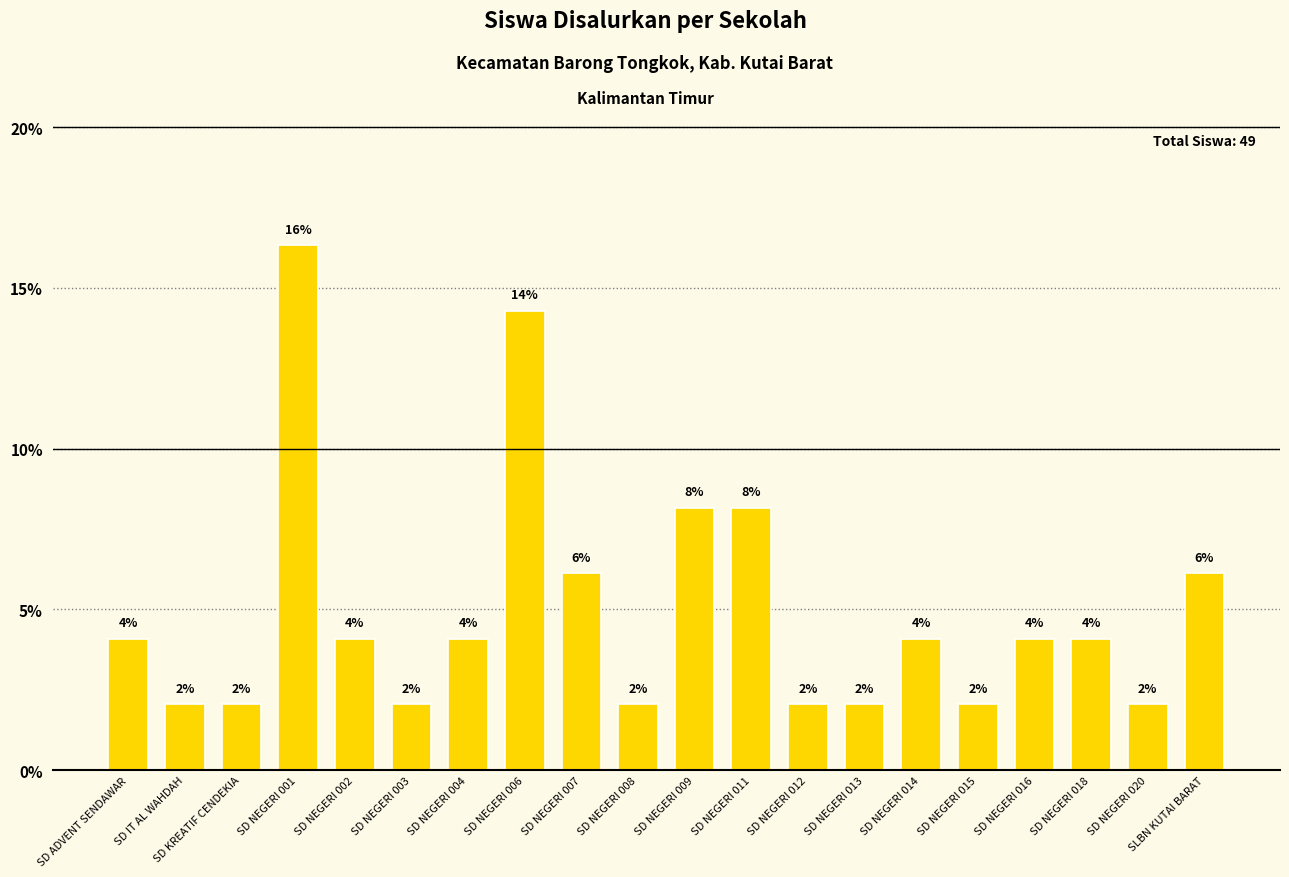

At which label is the value closest to 9?

SD NEGERI 009